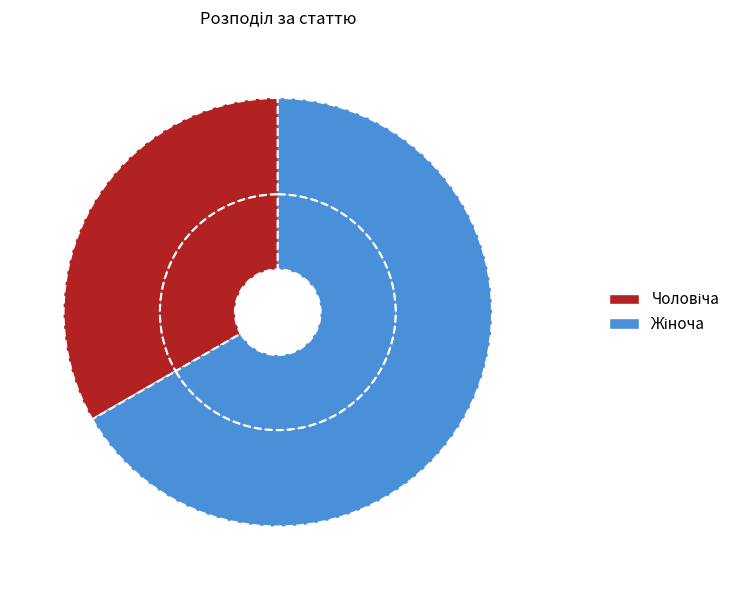

Combined, what portion of the pie is Чоловіча and Жіноча?

100.0%